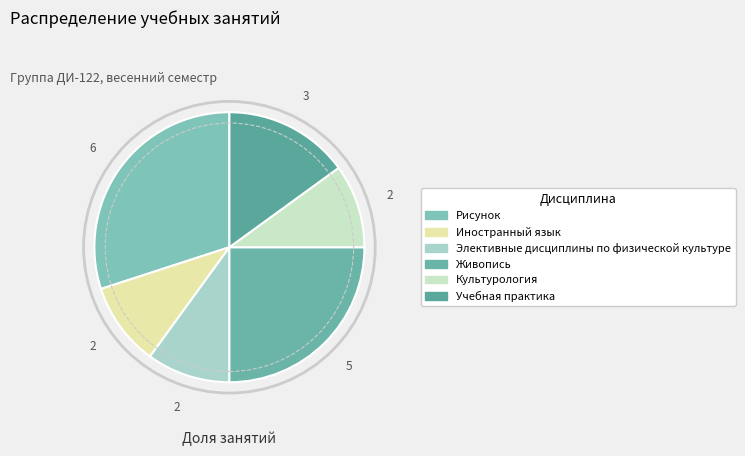

Does any single category account for the majority?

No